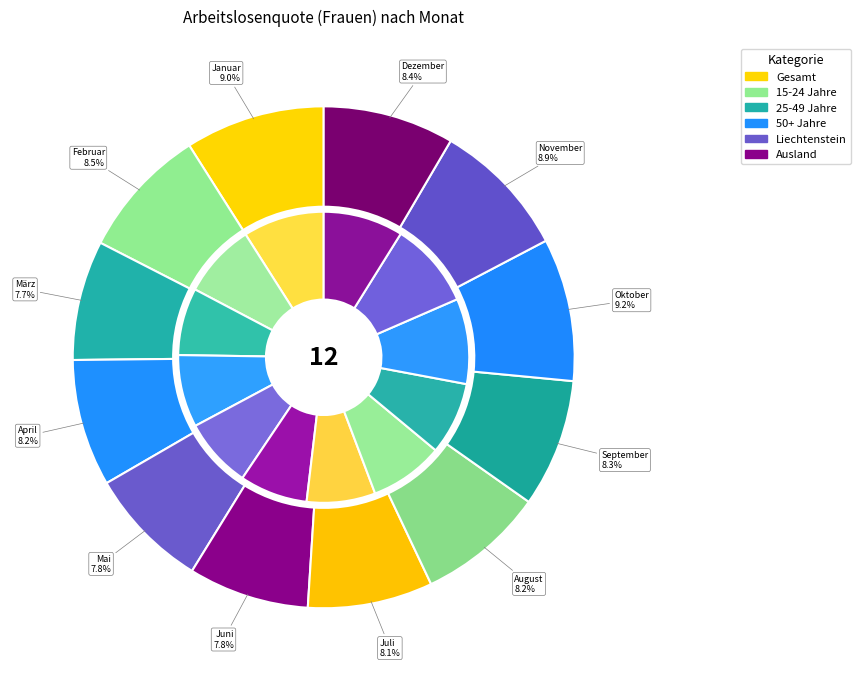

The August slice represents 2% of the pie. True or false?

False